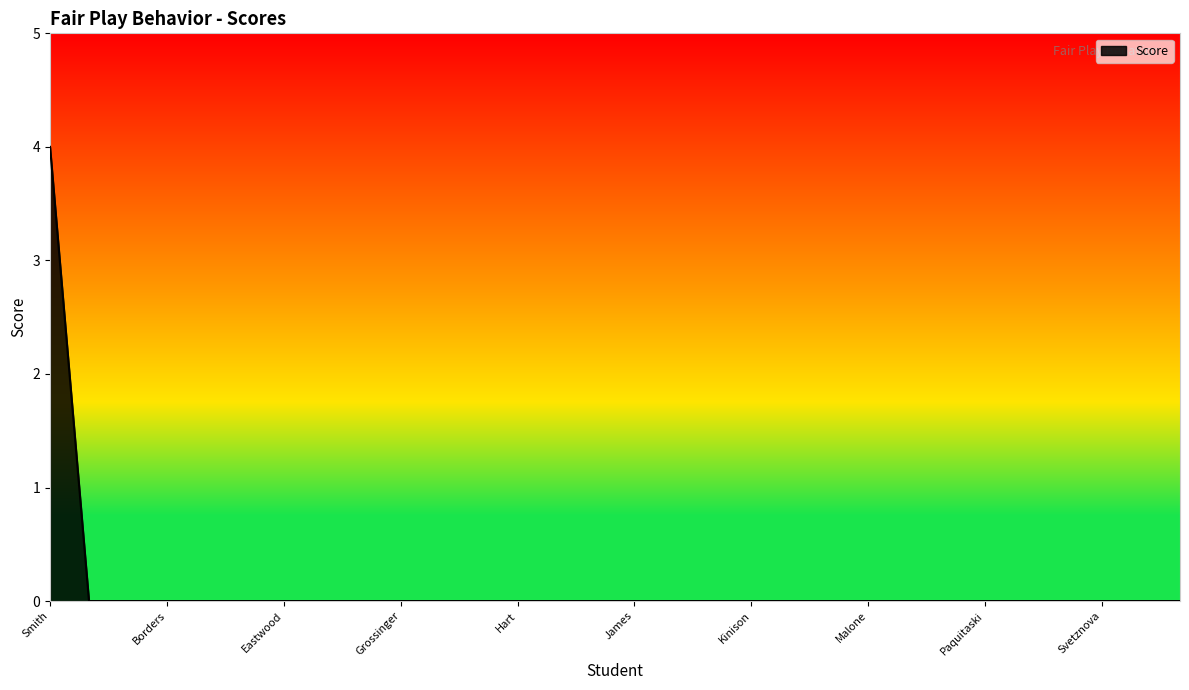

What is the difference between the maximum and minimum values?

4